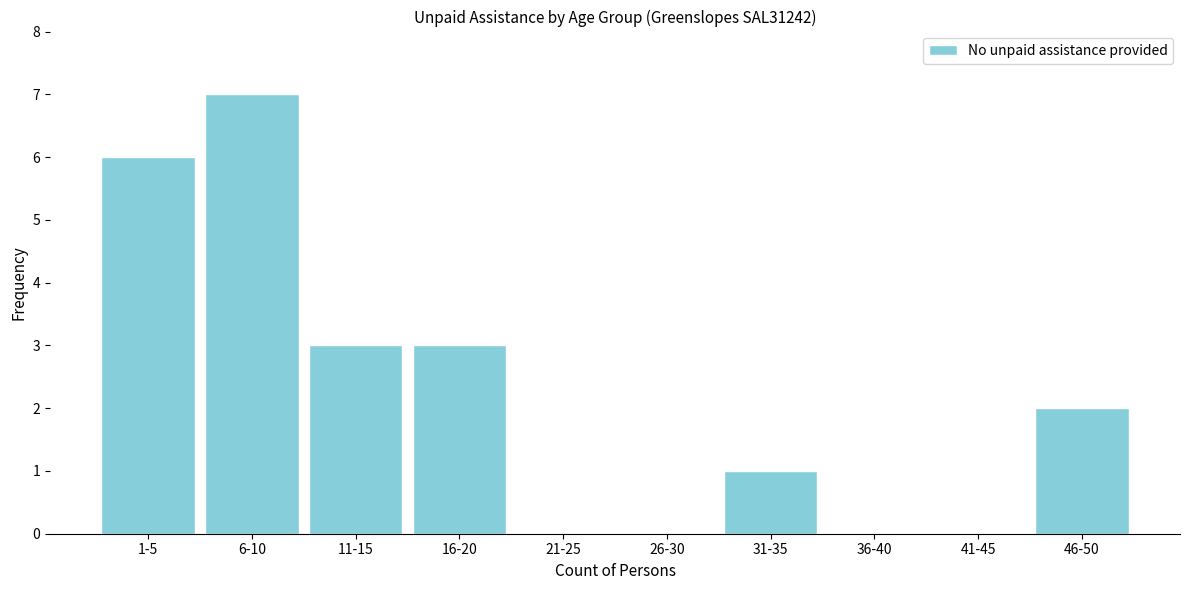

Reading left to right, list all the values displayed in this chart.

1-5=6	6-10=7	11-15=3	16-20=3	21-25=0	26-30=0	31-35=1	36-40=0	41-45=0	46-50=2